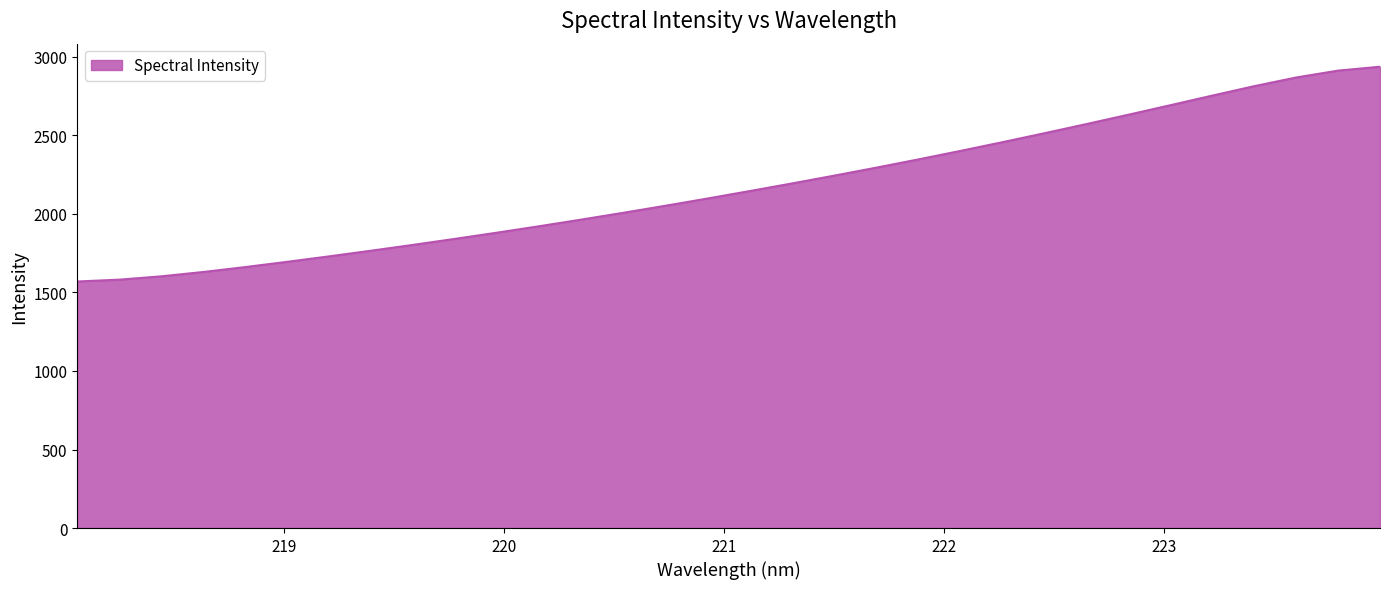

Count the number of values greater than 2146.

16